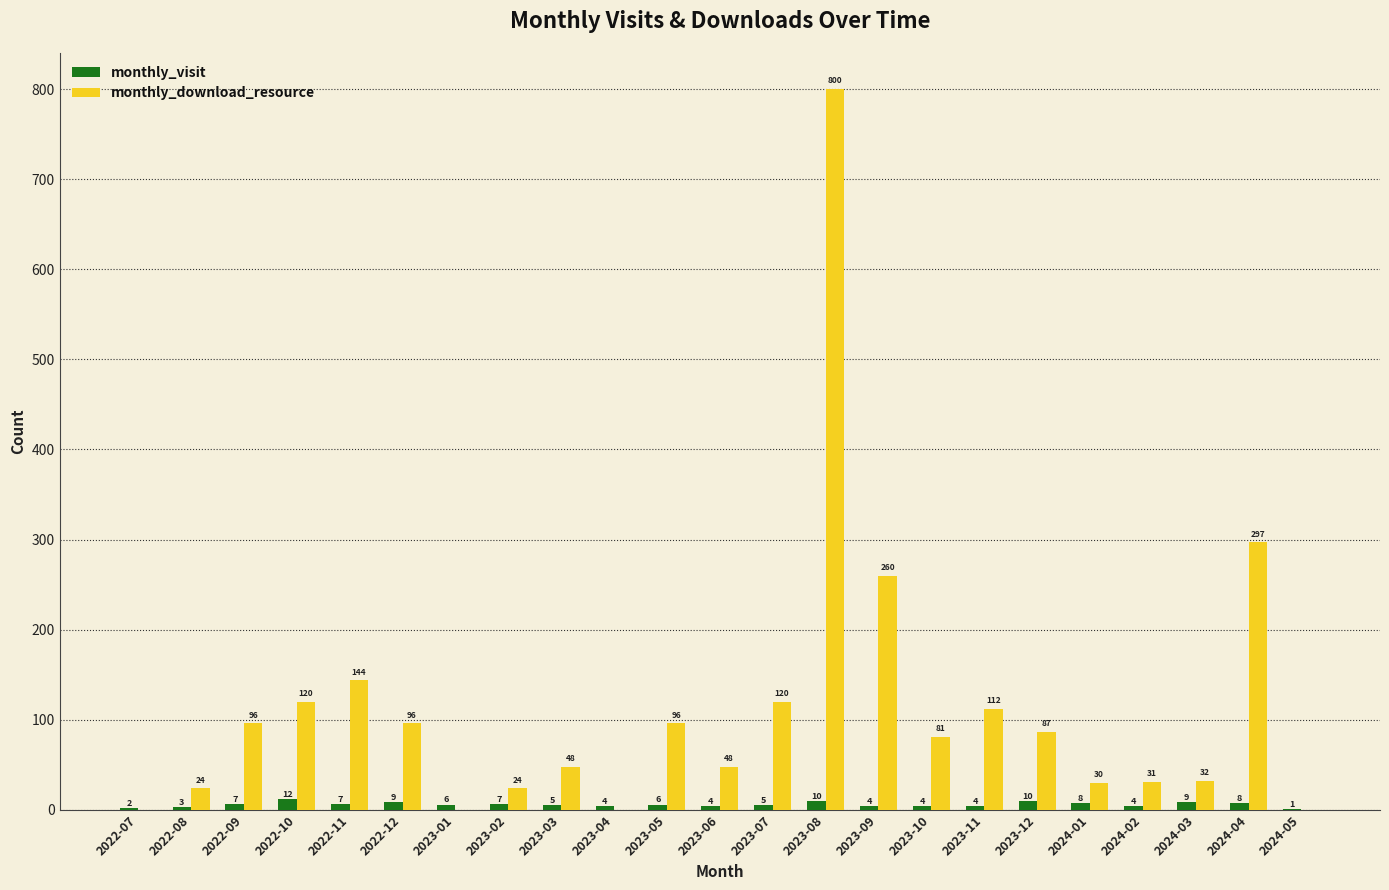

Where does the monthly_visit series first go above 6?

2022-09